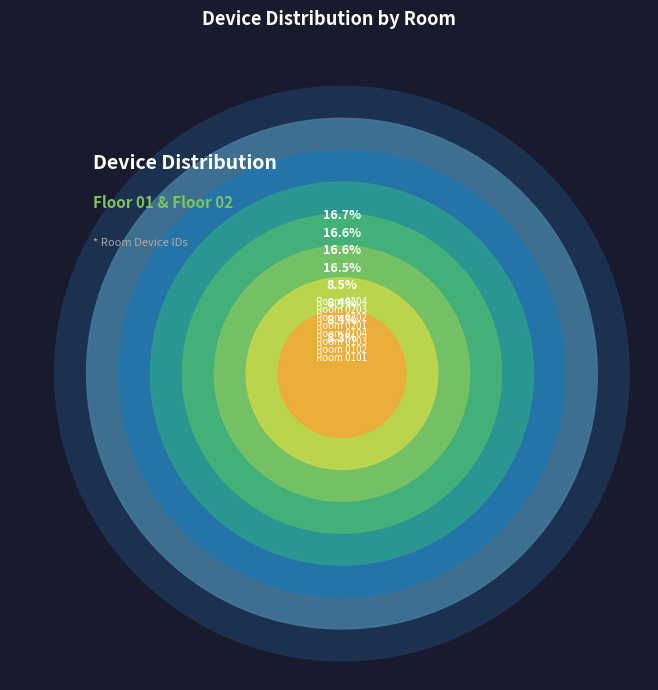

What is the ratio of the value at Room 0201 to the value at Room 0204?

1.0